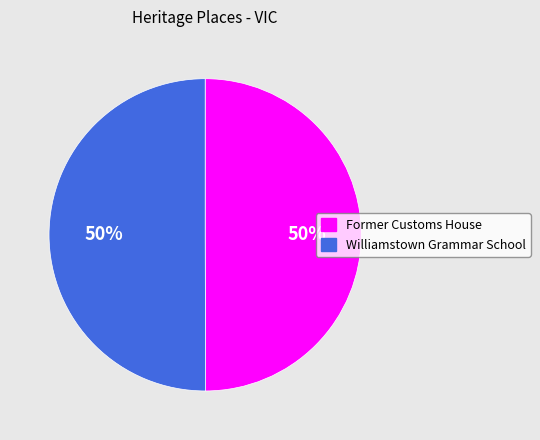

True or false: Williamstown Grammar School accounts for 38% of the total.

False